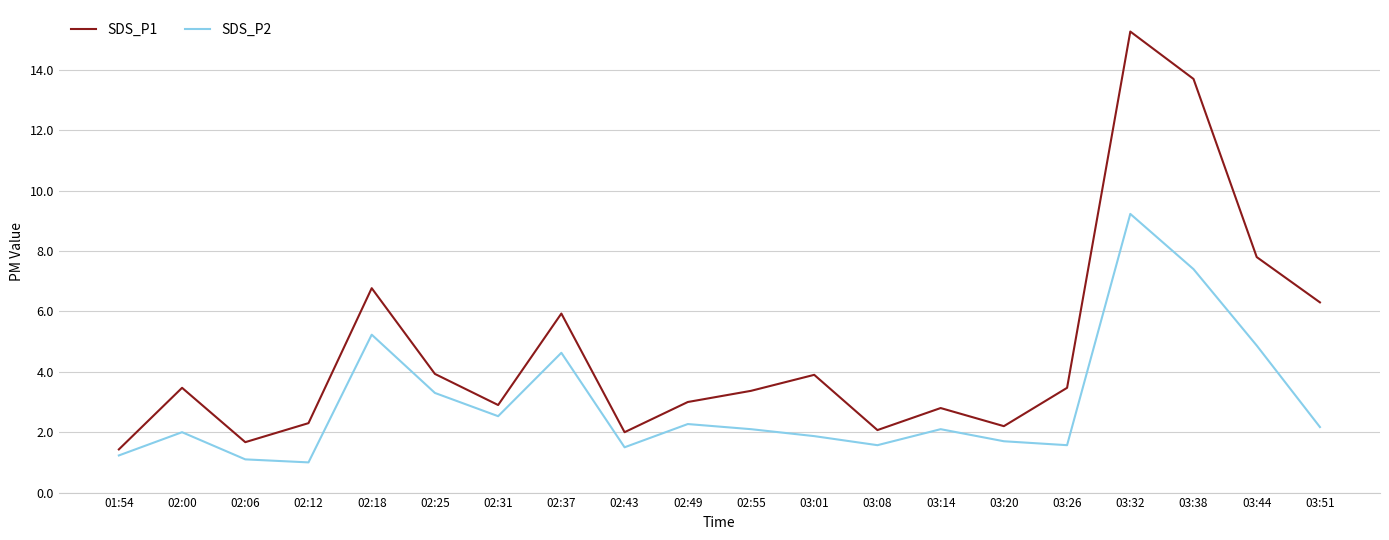

What is the smallest value displayed?

1.0